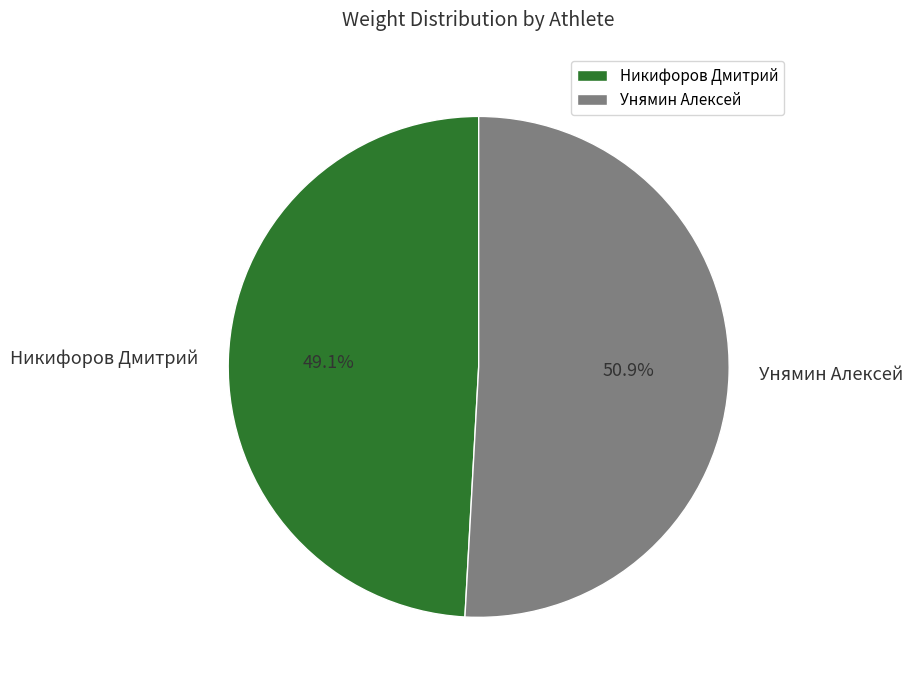

Count the number of slices in the pie.

2